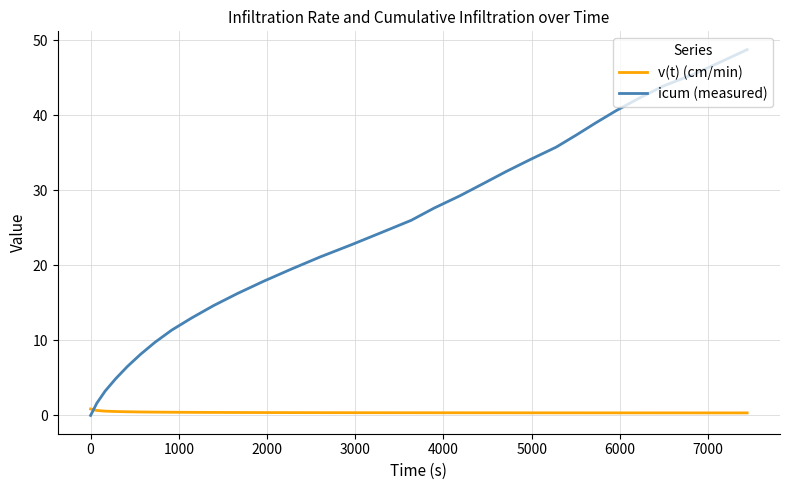

Which series has the largest range (max minus min)?

icum (measured)